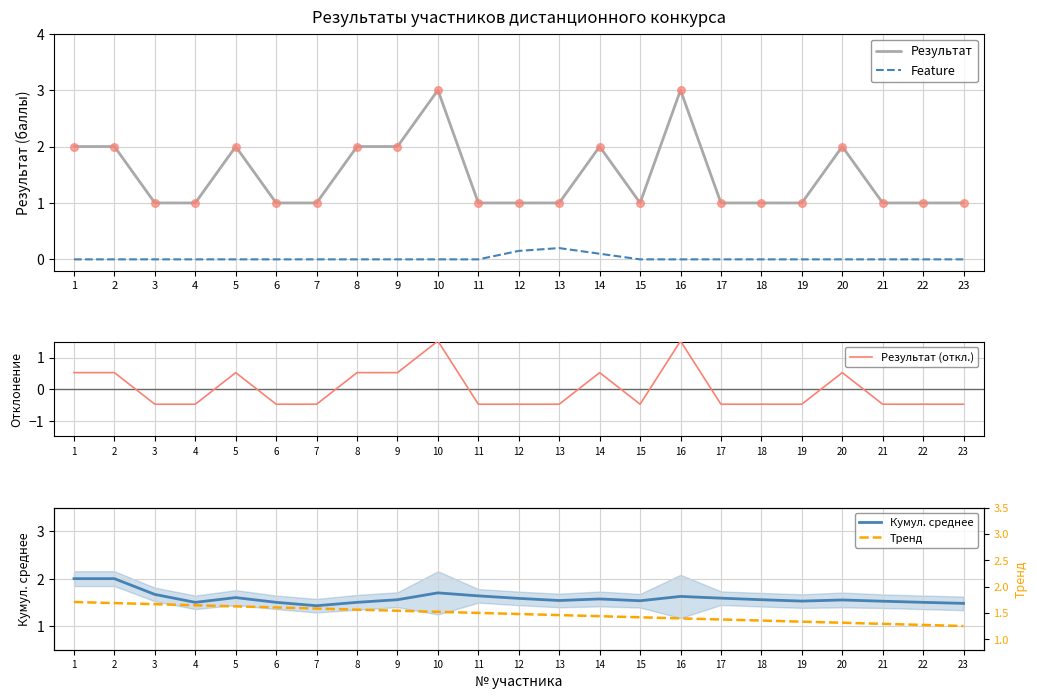

Which series has the largest Y range (max minus min)?

Результат